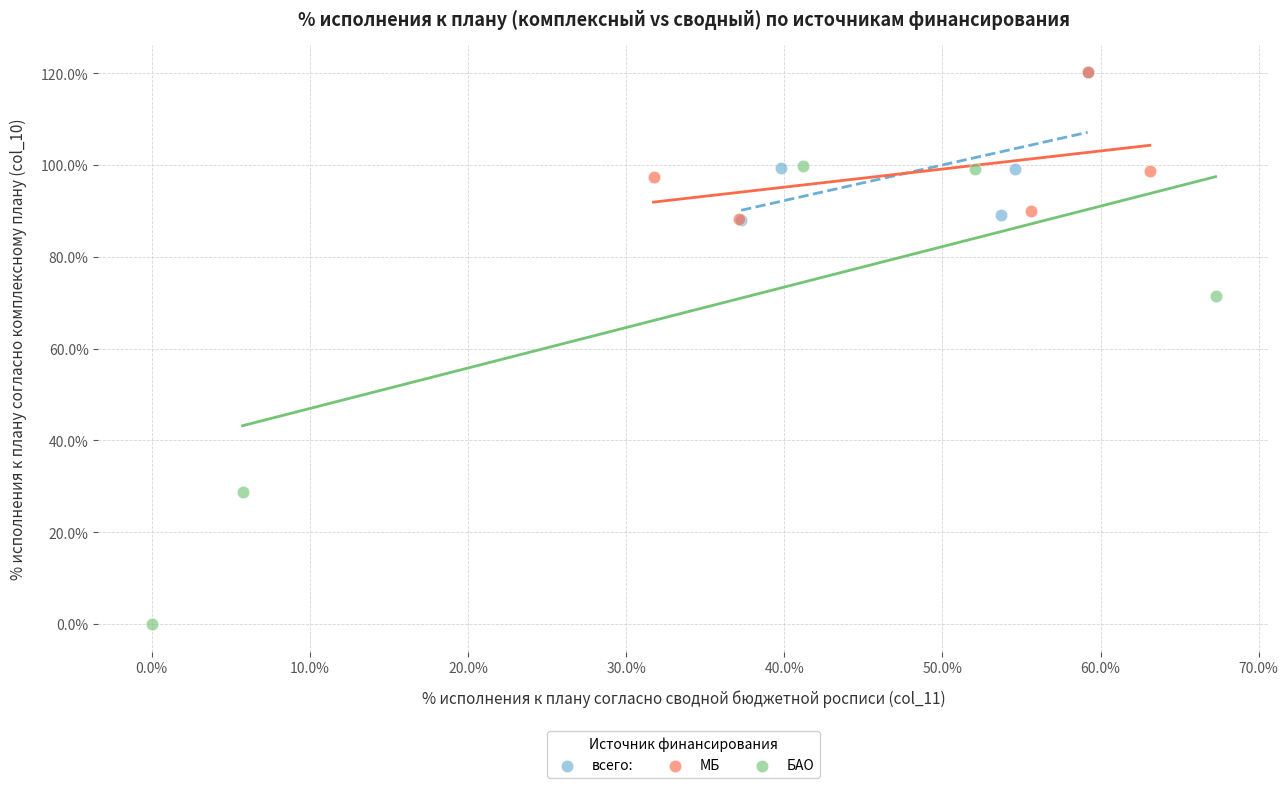

Which series reaches the minimum Y coordinate?

БАО